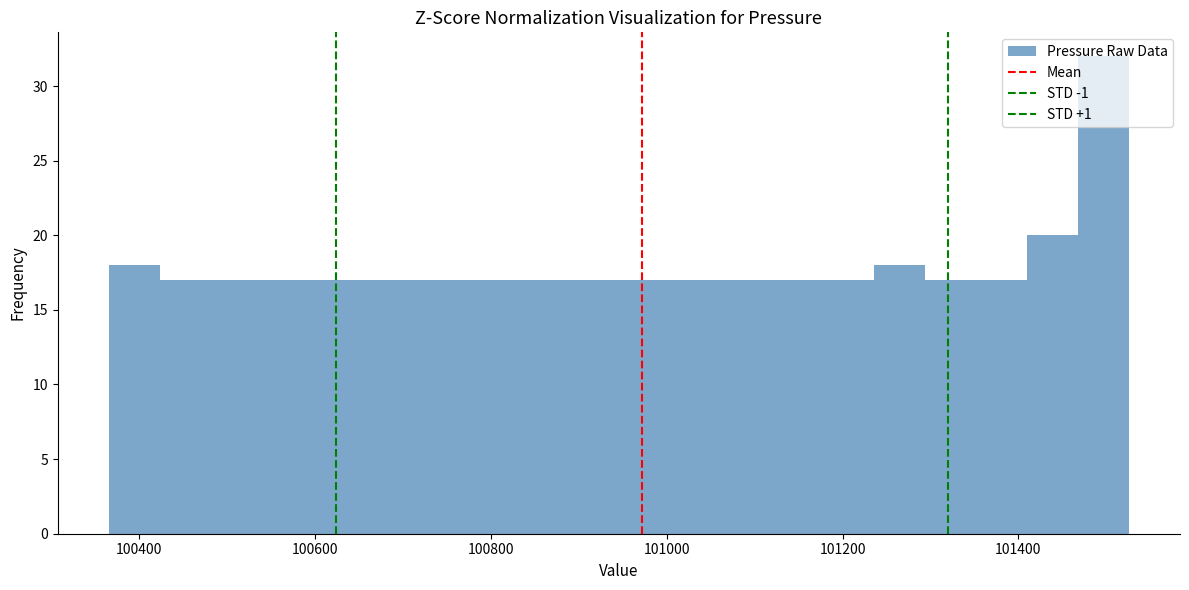

Read against the x-axis, roughly where is the centre of the tallest bar?

101500